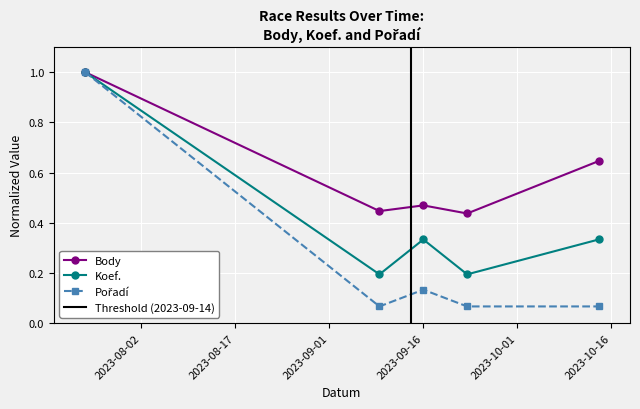

Which series changed the most between 2023-07-24 and 2023-09-09?

Pořadí